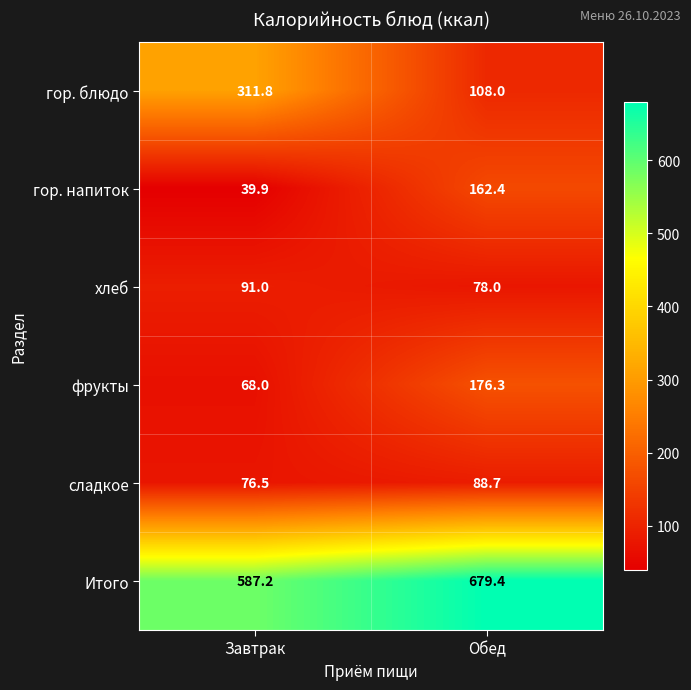

What is the minimum value for хлеб?

78.0